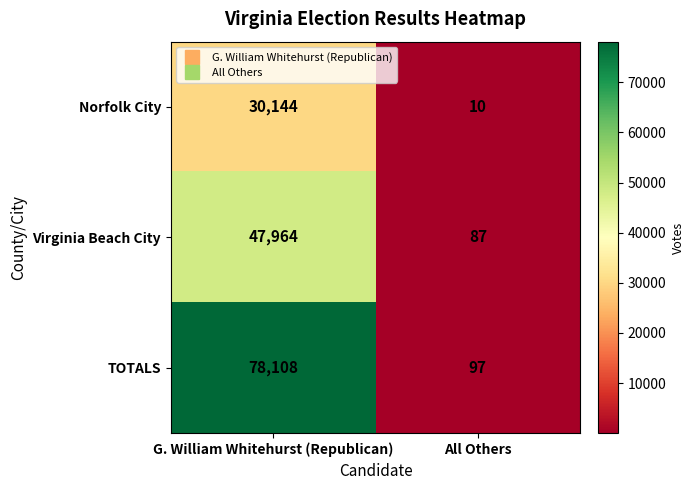

Reading right to left, what are all the values shown in this chart?

Norfolk City: 10	30144
Virginia Beach City: 87	47964
TOTALS: 97	78108